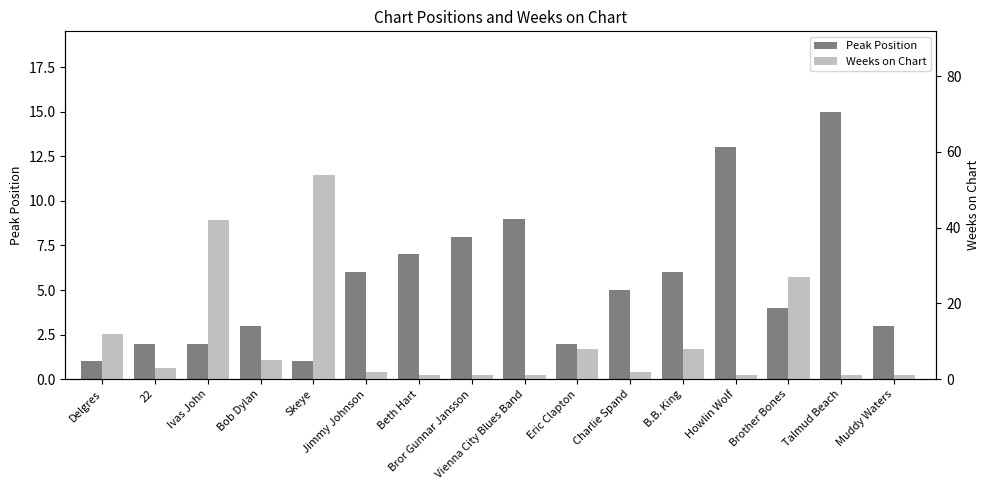

At how many categories does at least one series exceed 50?

1